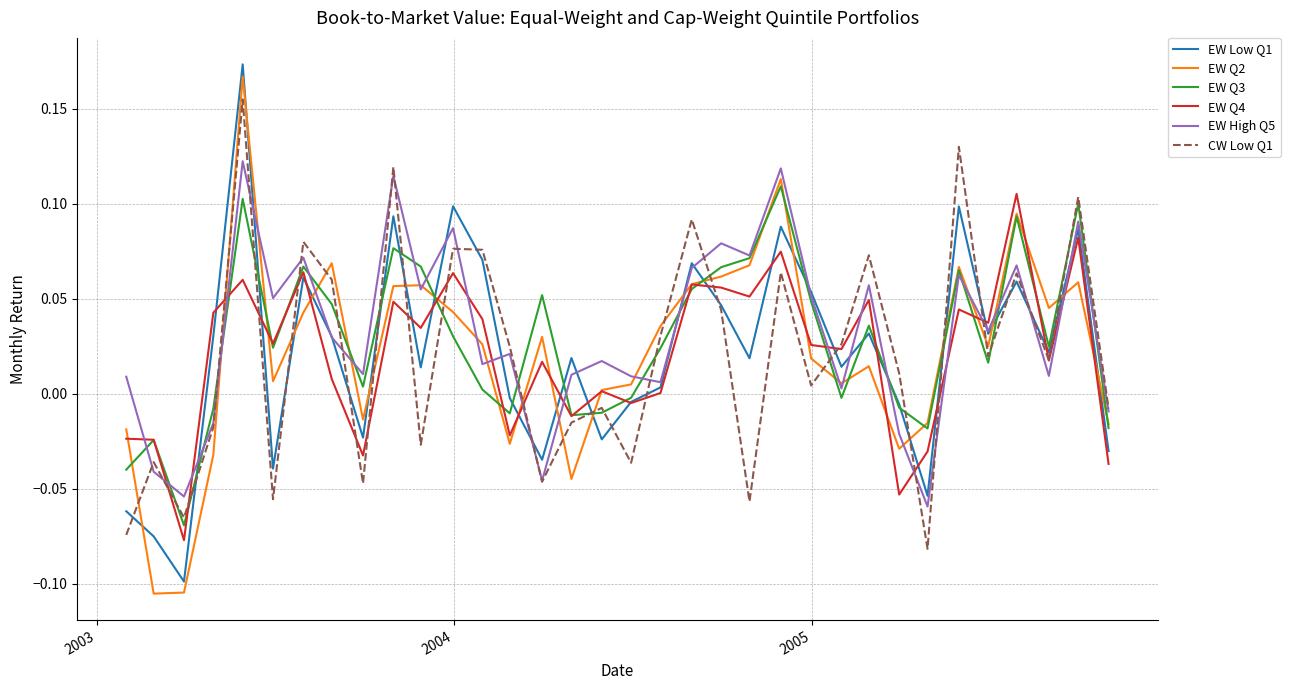

Which series ends up on top after the final intersection of EW Q2 and EW Low Q1?

EW Q2